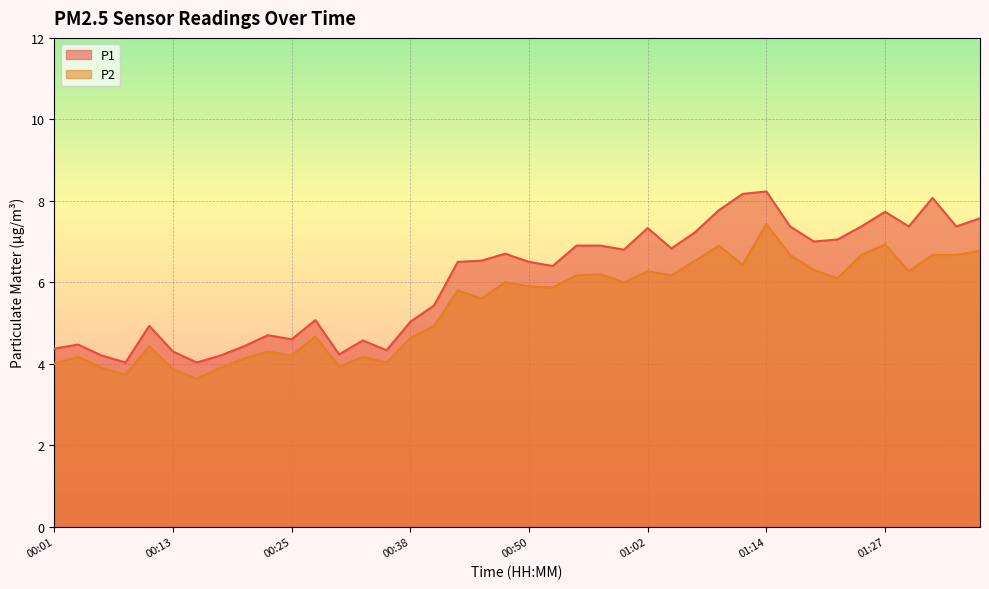

How many distinct data groups are displayed?

2